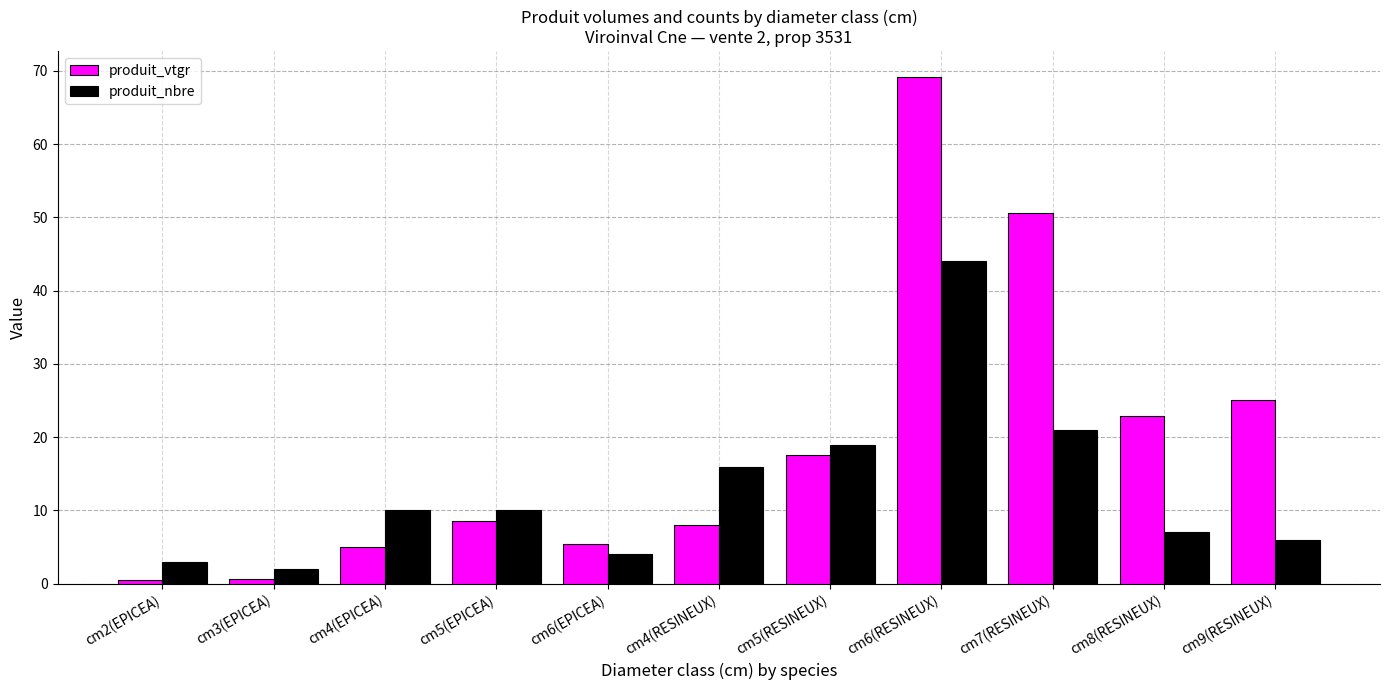

How many data points in produit_nbre are less than 10?

5